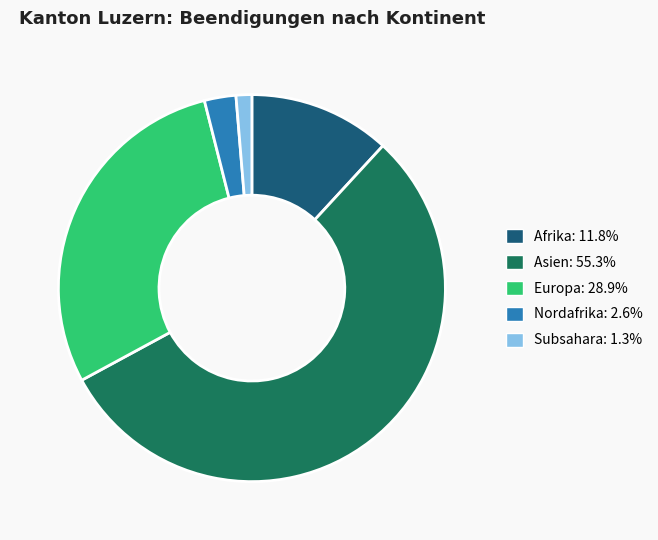

Rank the categories by value from lowest to highest.

Subsahara, Nordafrika, Afrika, Europa, Asien